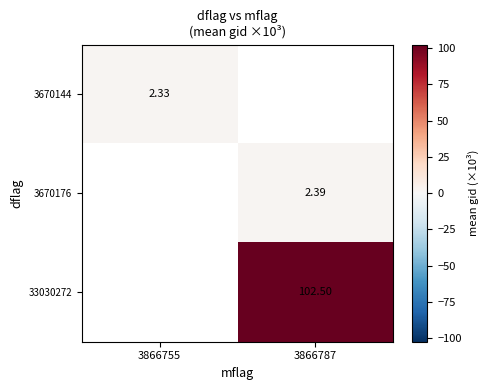

Which has a higher value, 3866755 or 3866787?

3866787